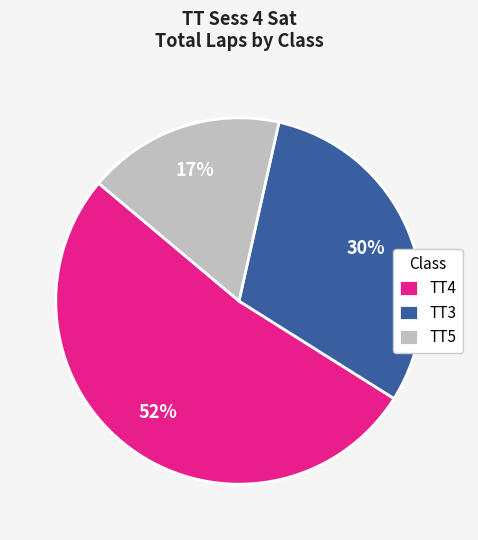

To the nearest percent, what percentage of the pie is TT5?

17%